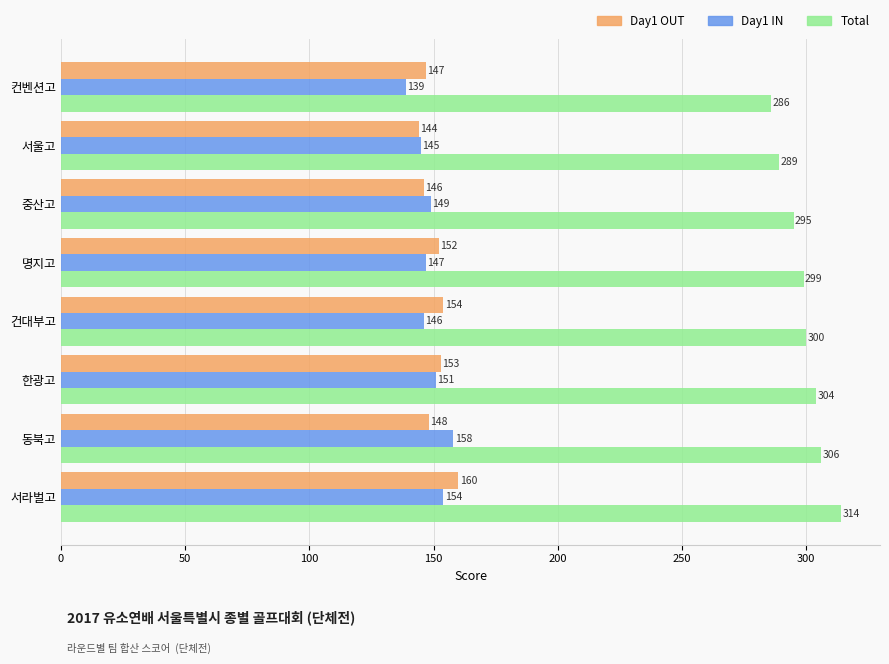

Which category has the highest value in the Day1 OUT series?

서라벌고